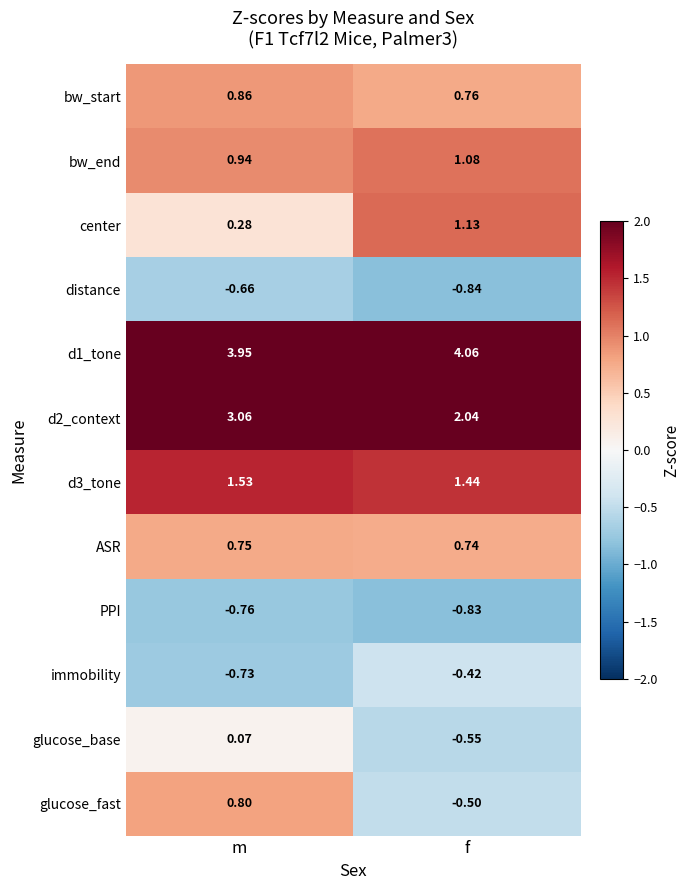

At which label is PPI closest to 0?

m